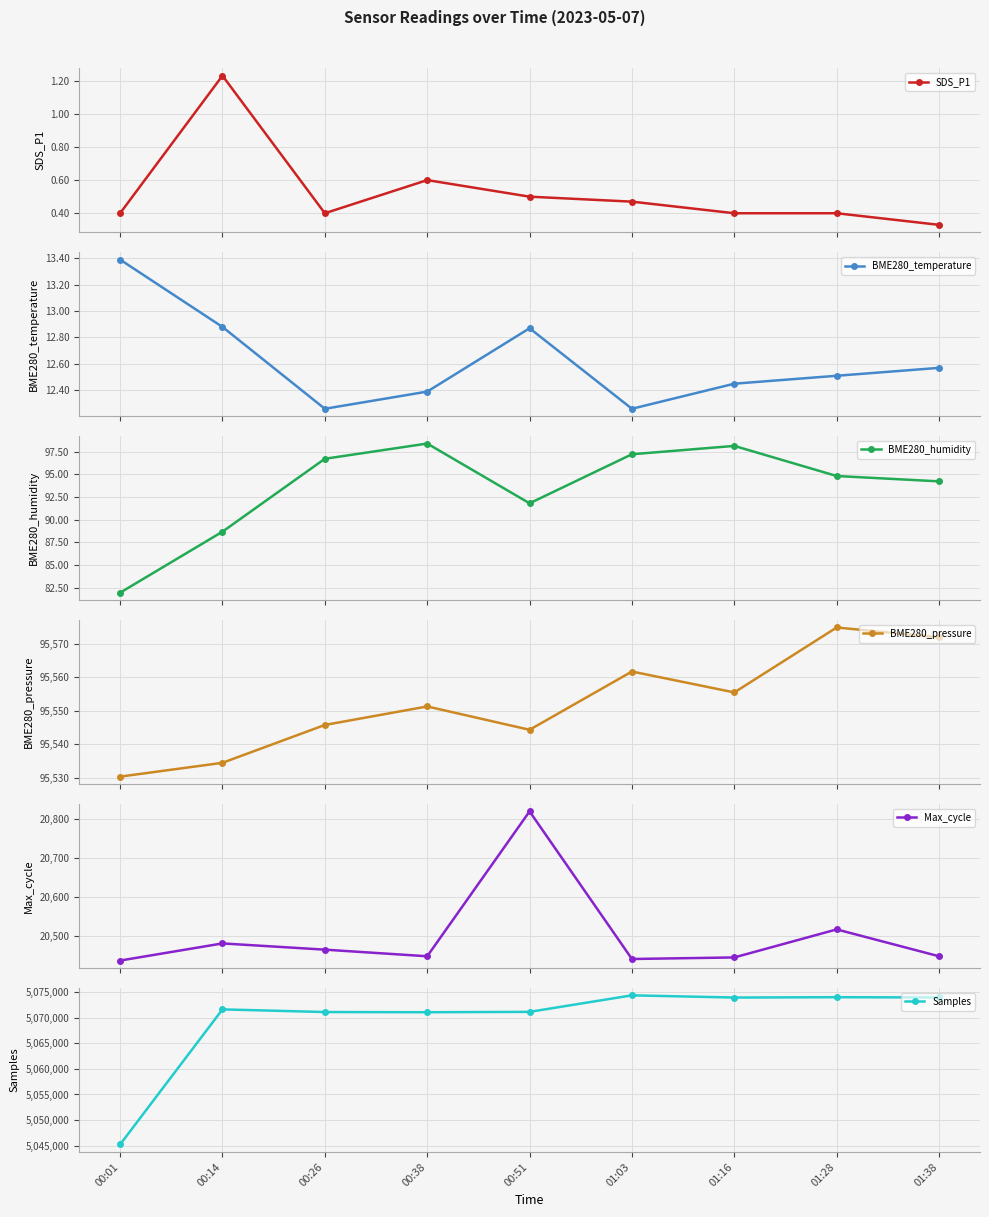

True or false: SDS_P1 has more than 0 points higher than both neighbors.

True